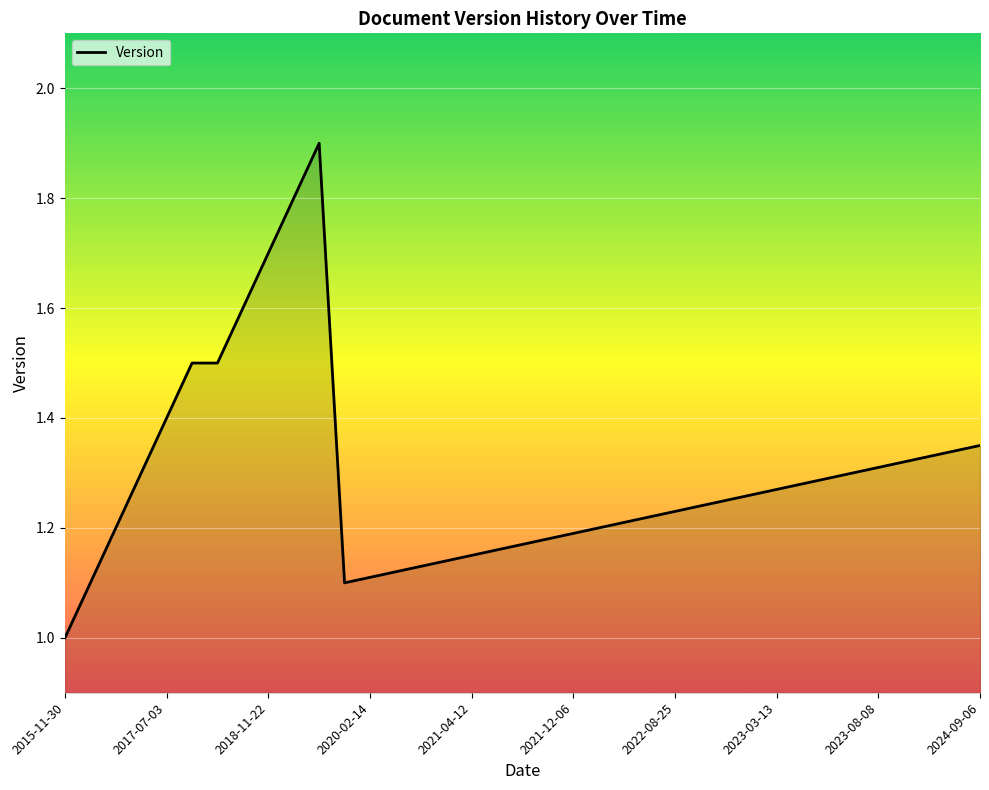

Does the chart display data point markers on the line(s)?

No